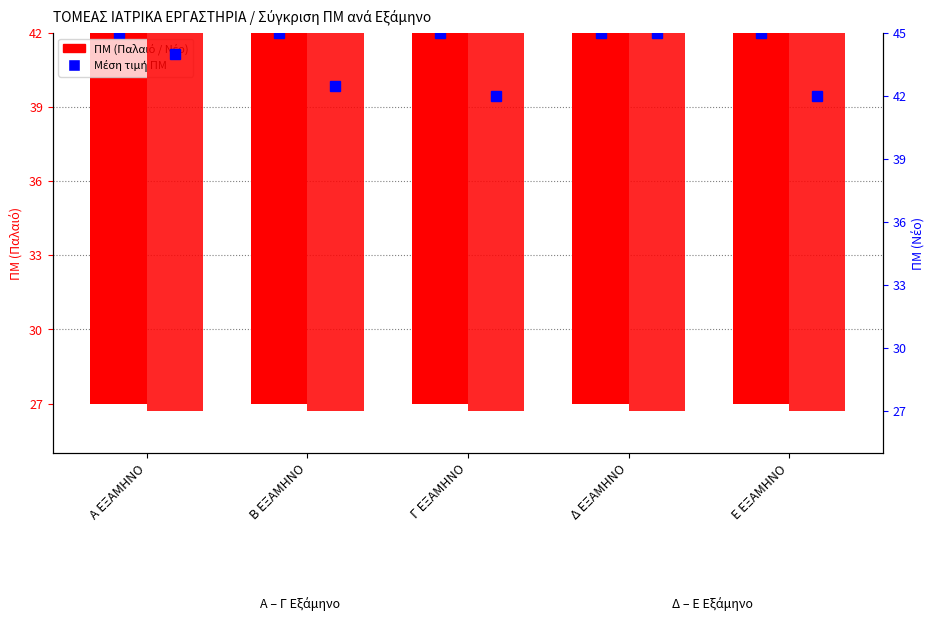

Which series has the largest total across all categories?

ΠΜ (Νέο)